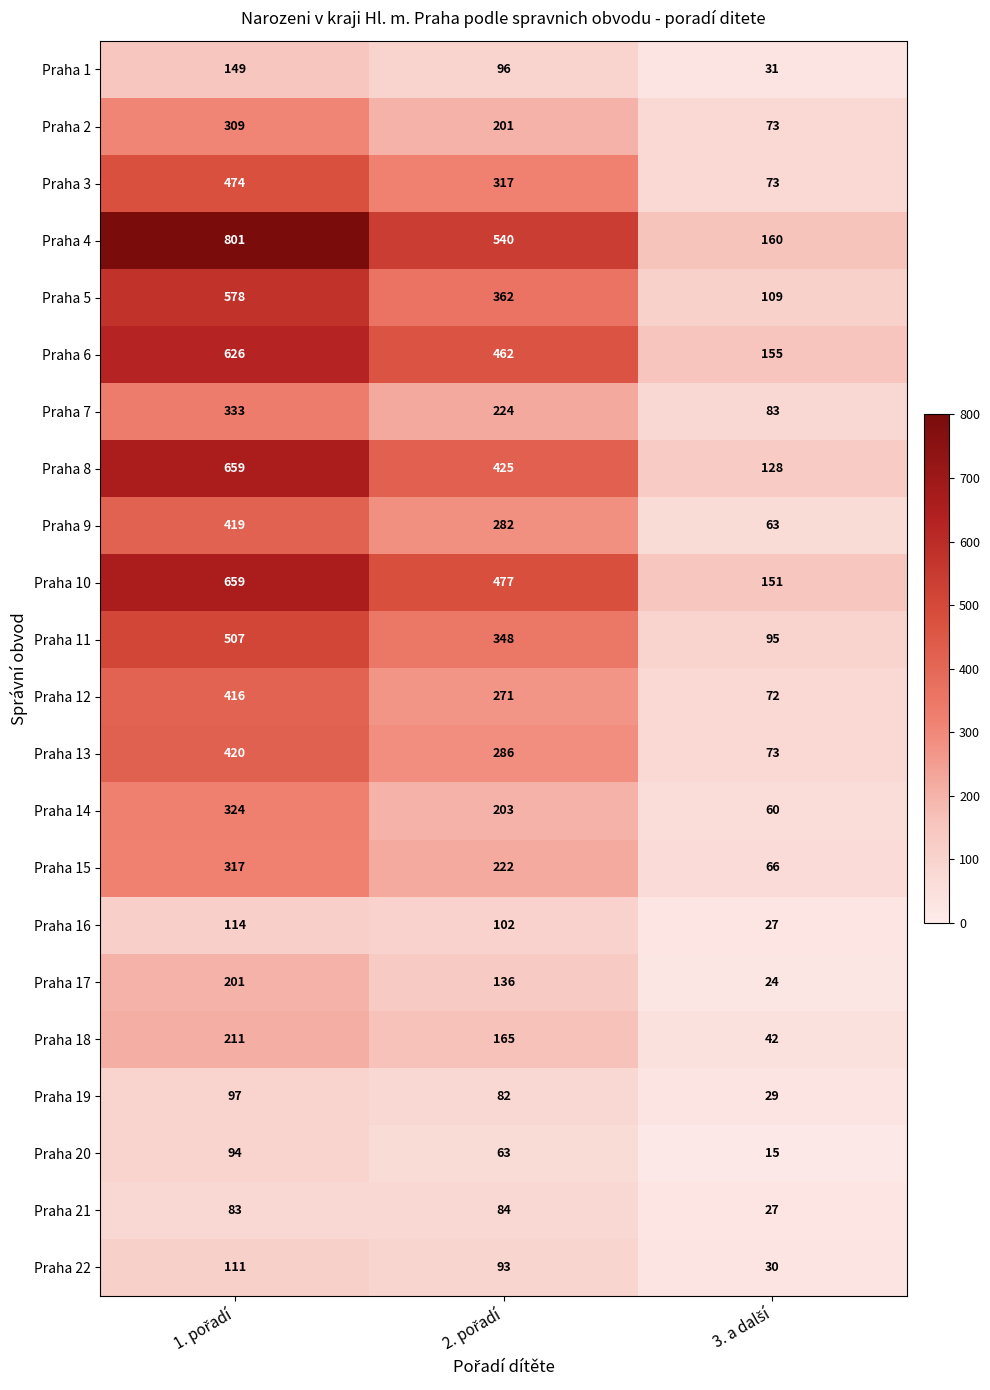

What is the highest value of the Praha 19 series?

97